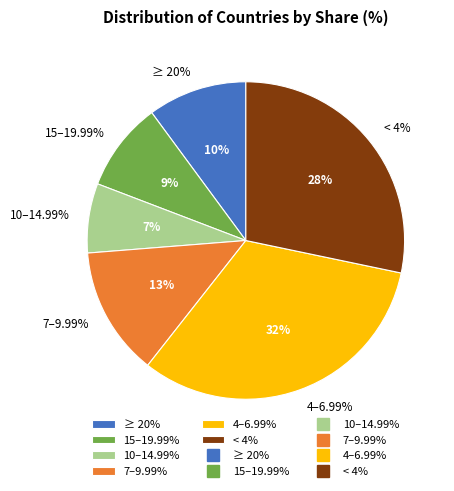

How much of the chart is everything except ≥ 20%?

89.9%